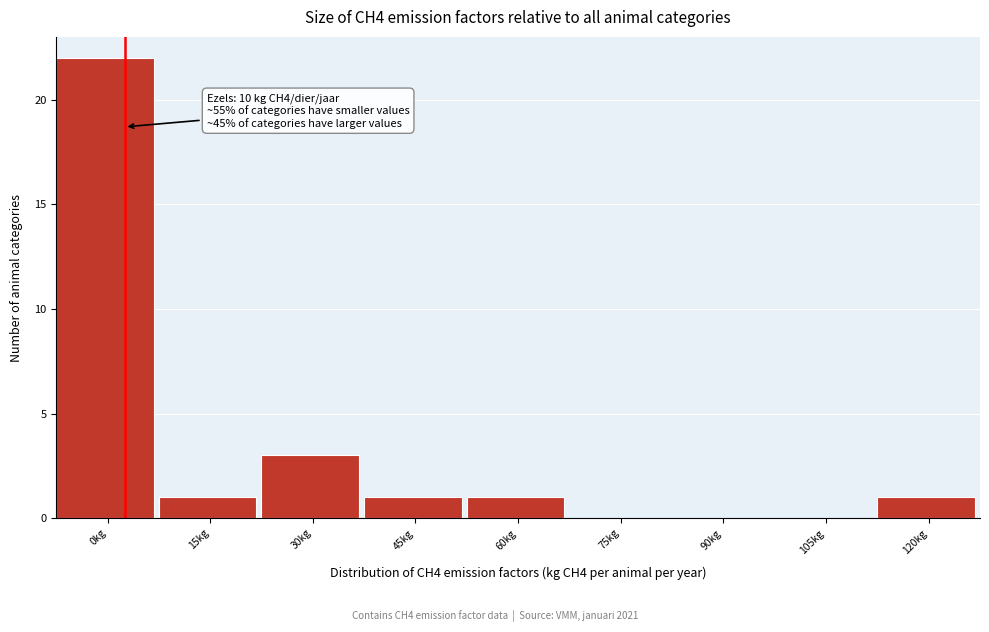

Reading left to right, list all the values displayed in this chart.

0kg=22	15kg=1	30kg=3	45kg=1	60kg=1	75kg=0	90kg=0	105kg=0	120kg=1